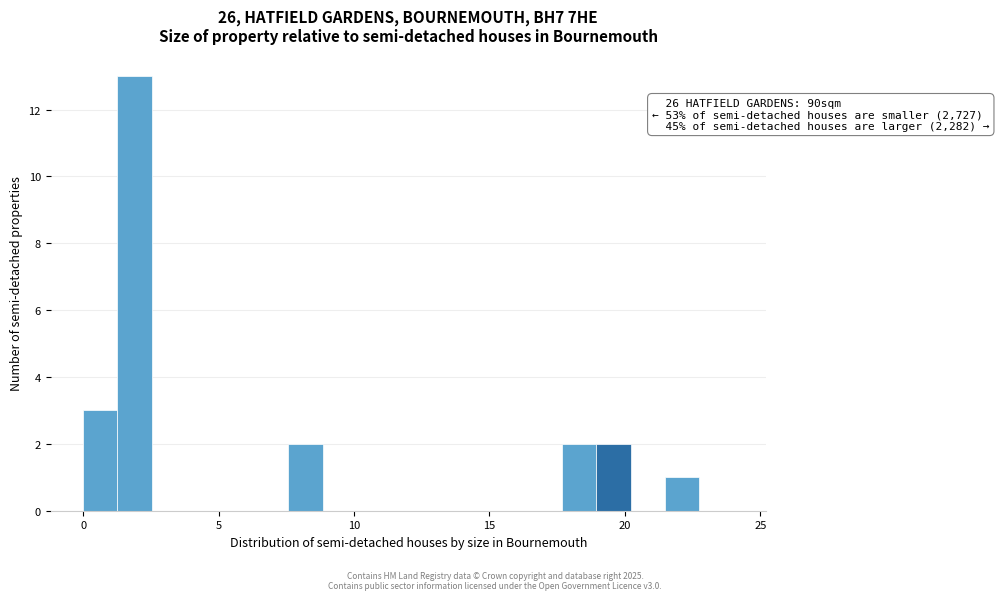

Around what value on the x-axis is the tallest bar? Give the approximate position of its centre, as read against the axis.

2.0